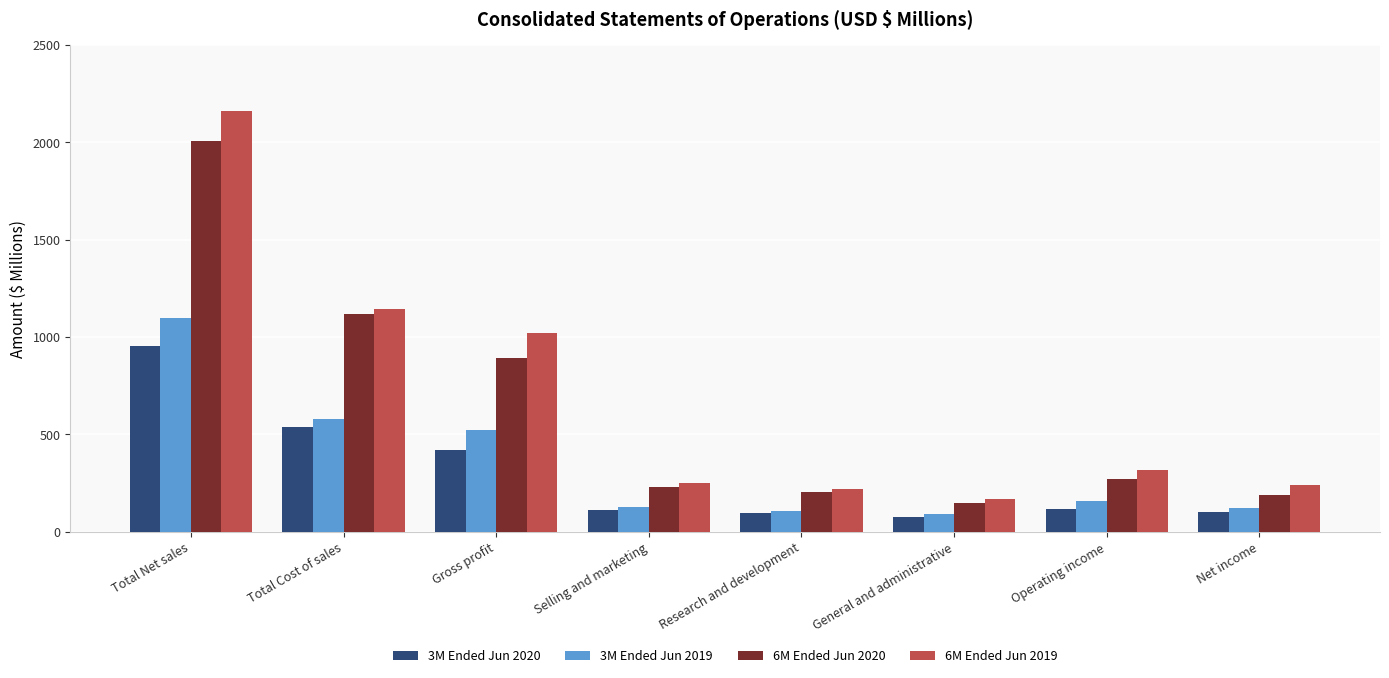

What is the label of the 2nd bar from the left?

Total Cost of sales